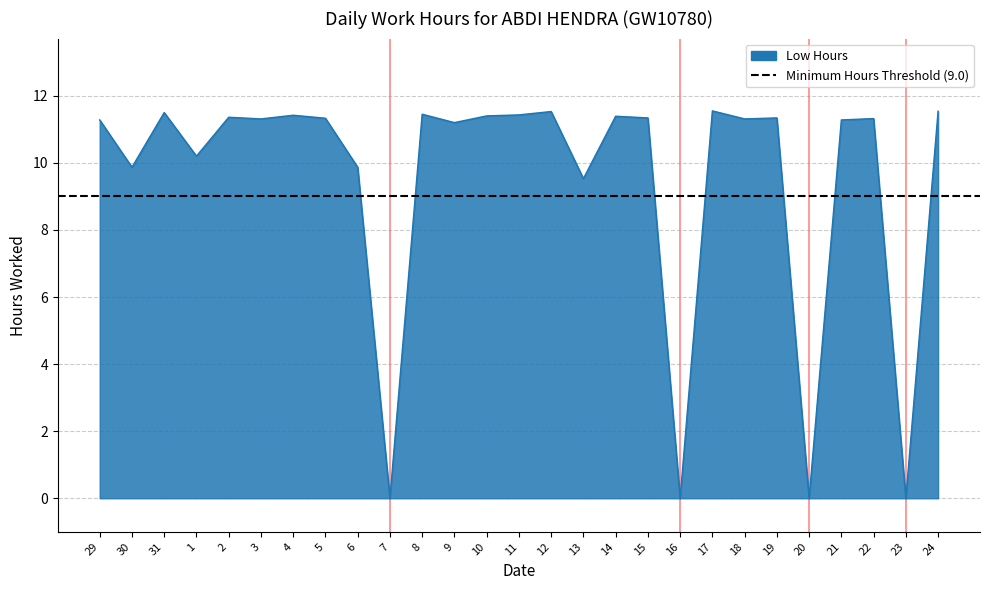

What is the label of the 26th point from the left?

23